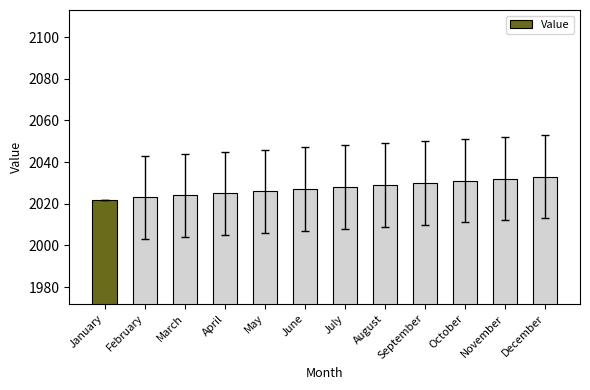

What is the greatest value displayed?

2033